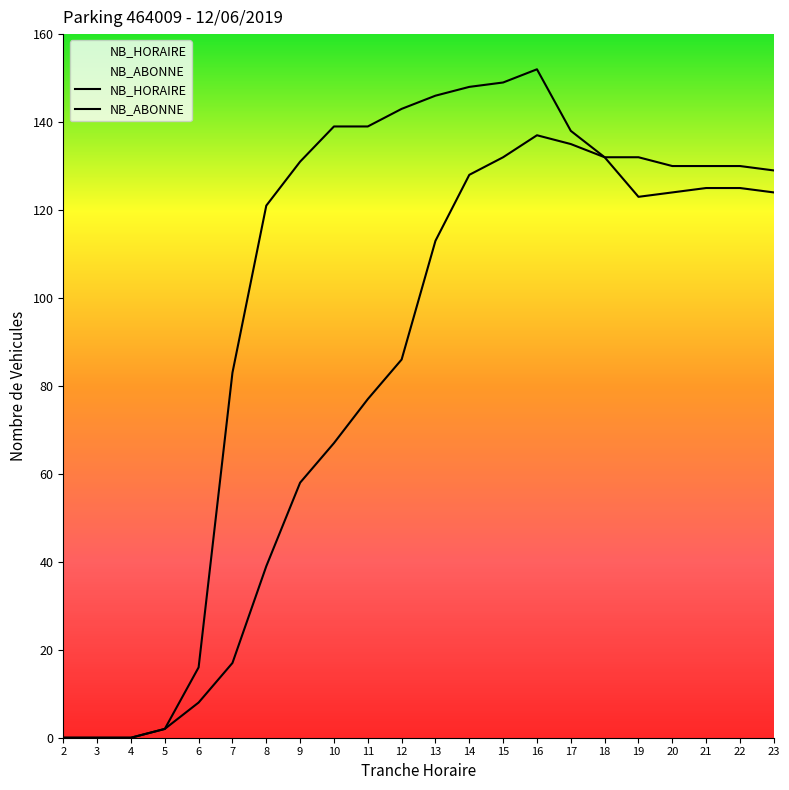

The NB_HORAIRE series shows 58 at 9. True or false?

True